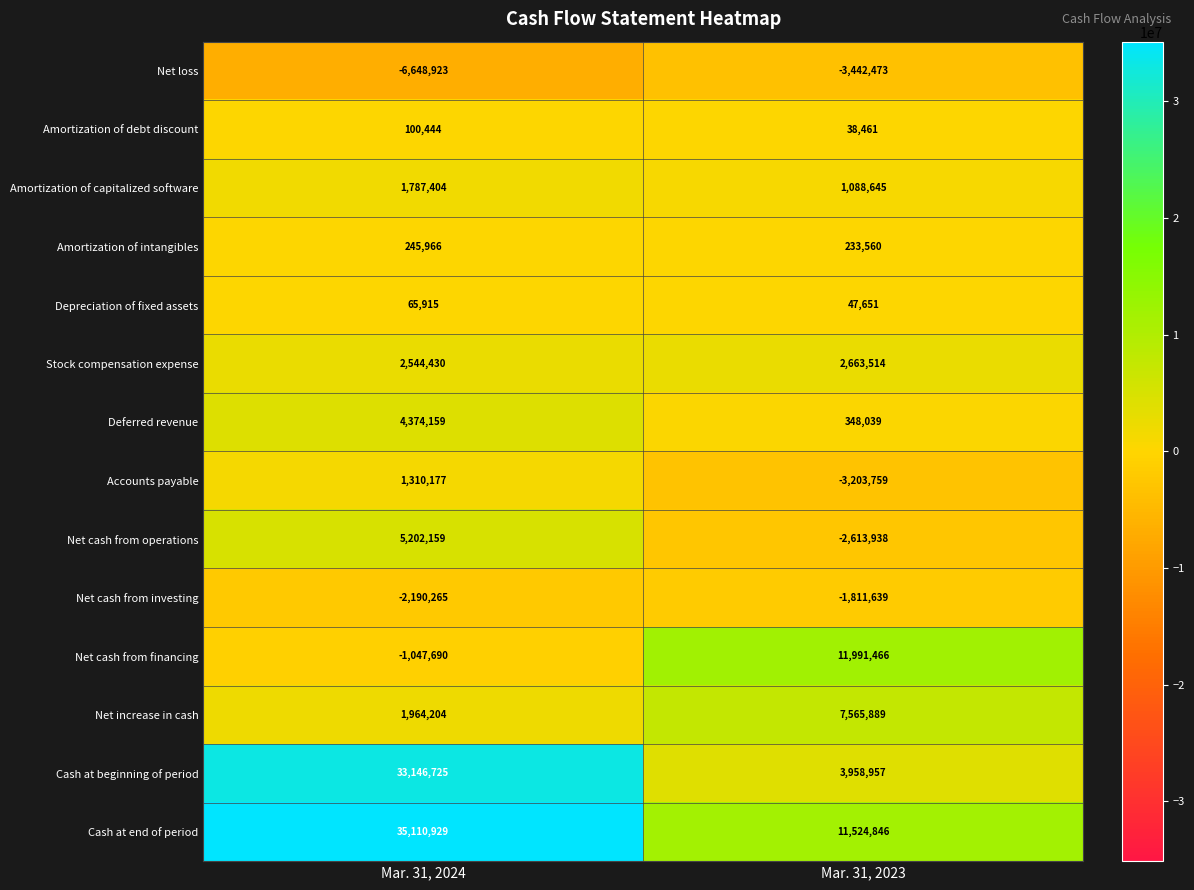

True or false: Cash at end of period has a value of 35110929 at Mar. 31, 2024.

True